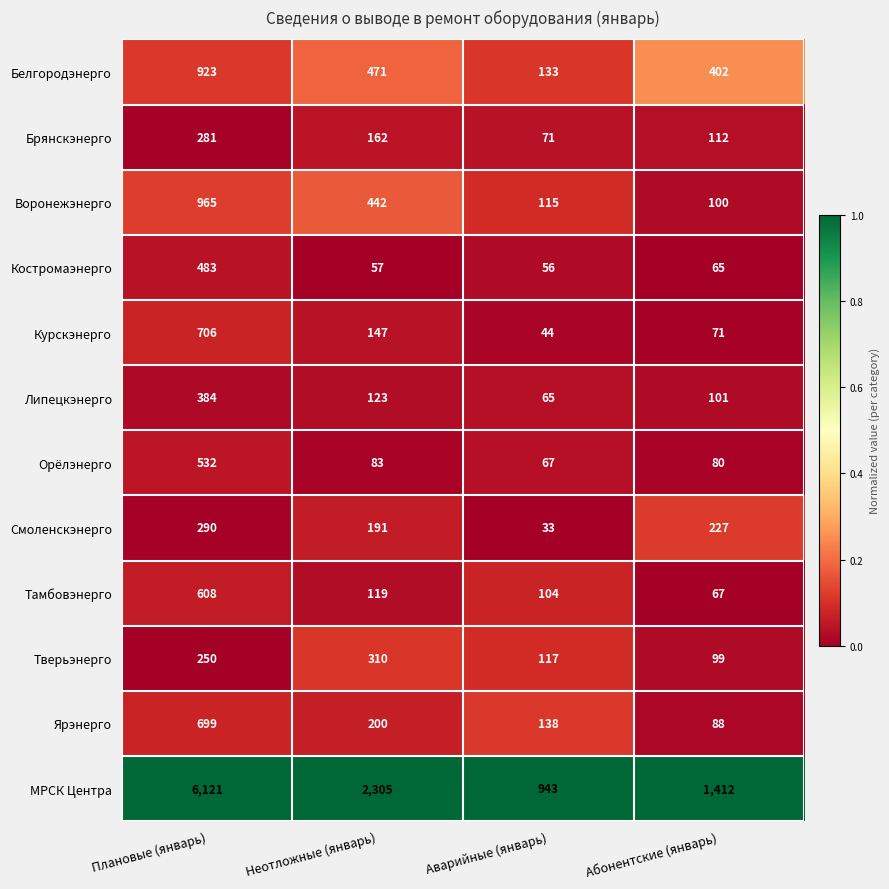

How many distinct data groups are displayed?

12